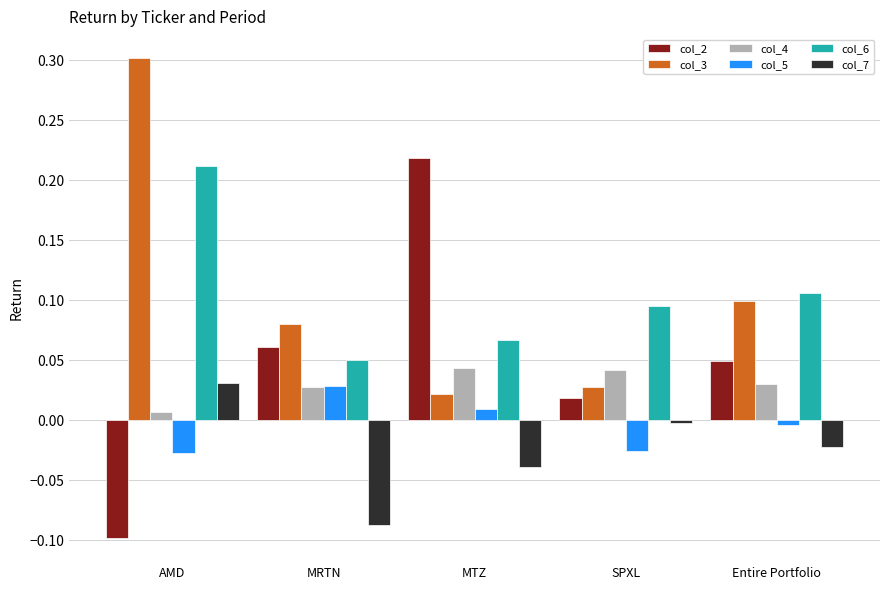

What is the label of the 1st bar from the left?

AMD